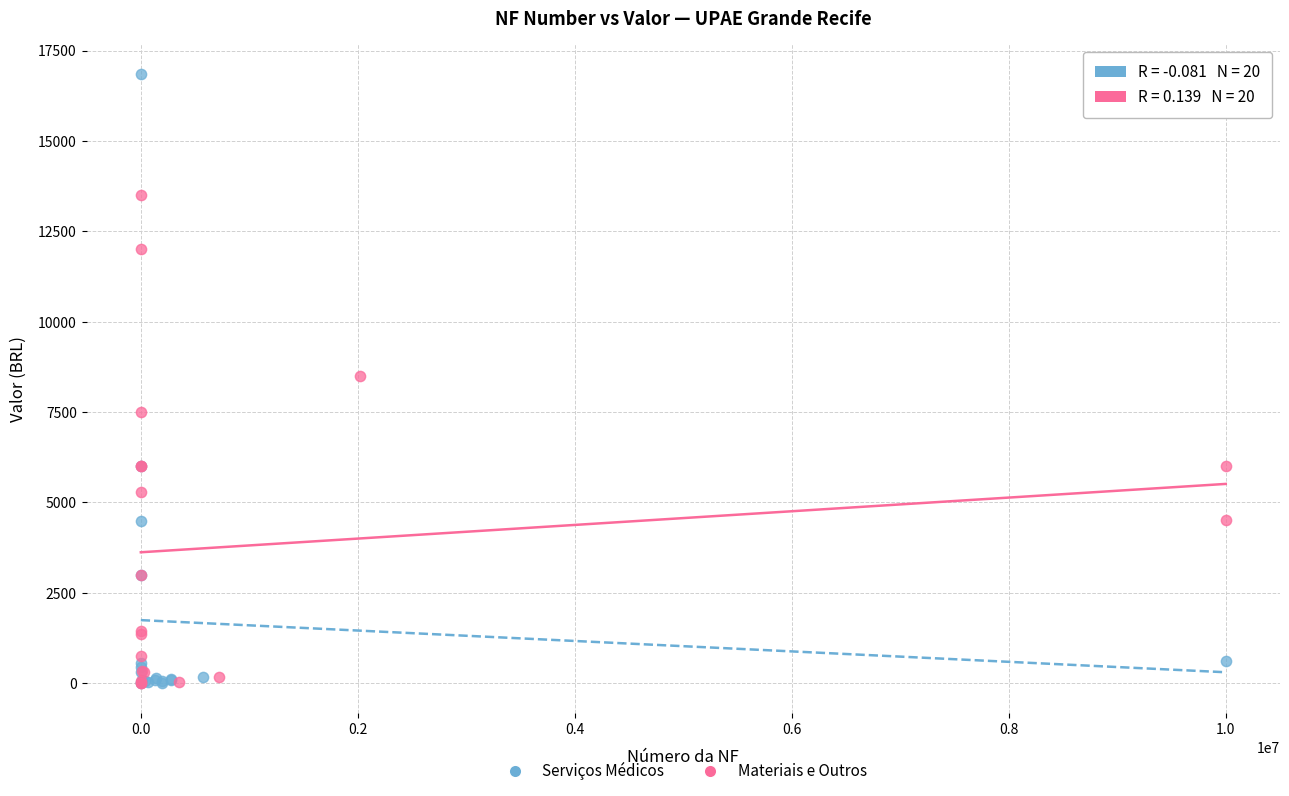

Which series contains the highest Y value?

Serviços Médicos